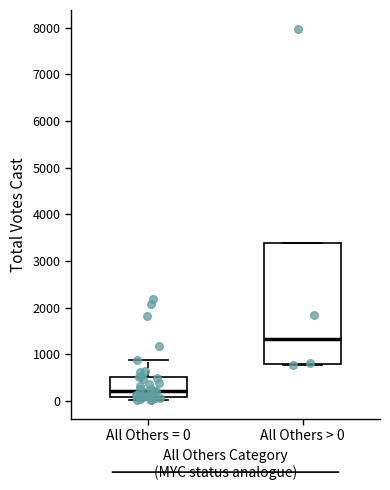

Reading left to right, transcribe this box plot: for each box, give where its median line is, the range the box spans, and where its two whiskers end, as read against the y-axis. The values are not printed on the chart, so give them approximately, as read against the axis.

All Others = 0: median 200, box 100 to 500, whiskers 0 to 900
All Others > 0: median 1300, box 800 to 3400, whiskers 800 (just below the box's lower edge) to 3400